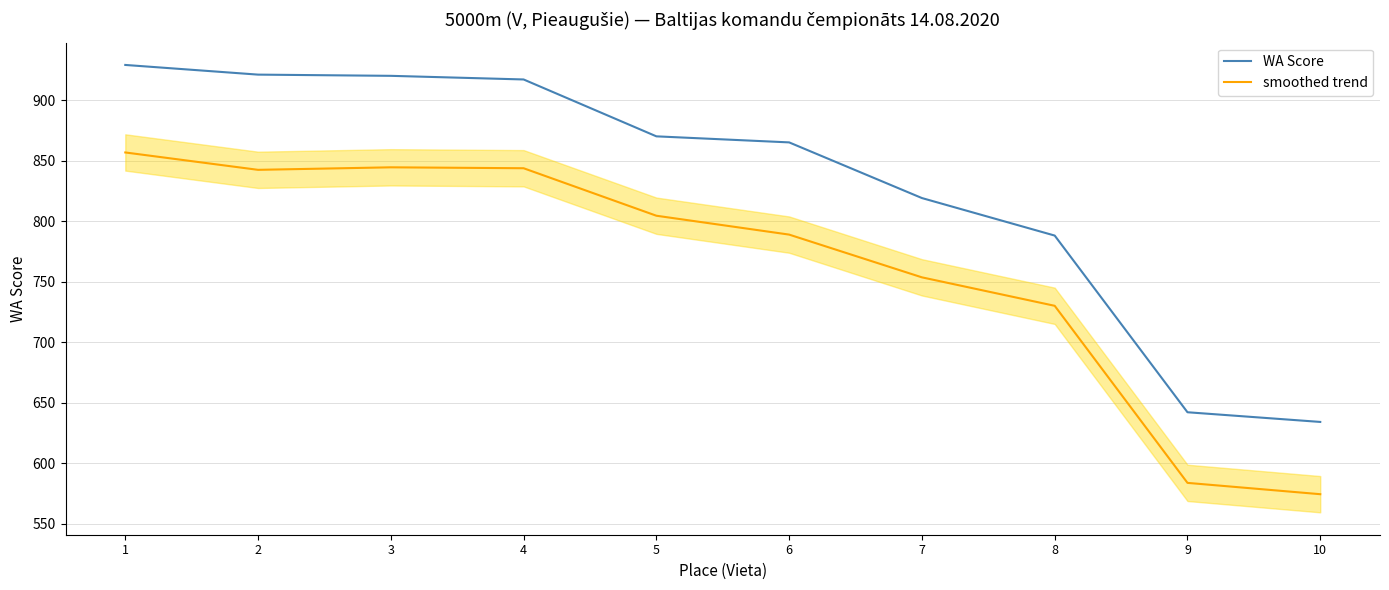

True or false: WA Score and smoothed trend intersect in this chart.

False